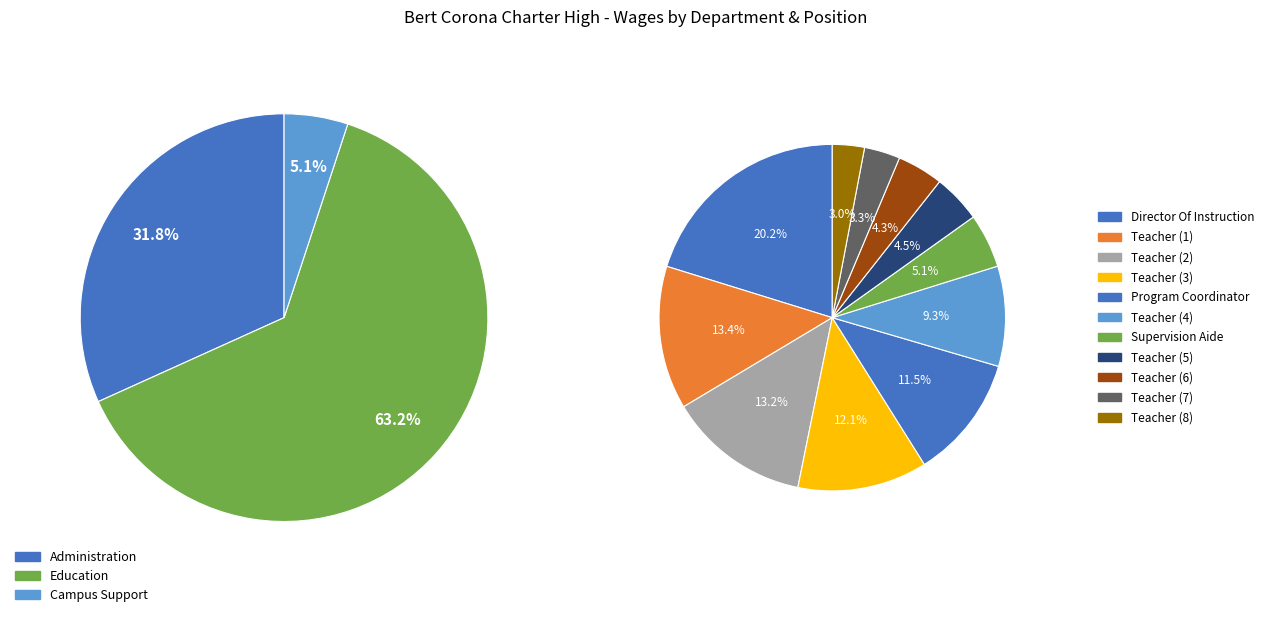

To the nearest percent, what is the combined percentage of Teacher       and Supervision Aide?

8%